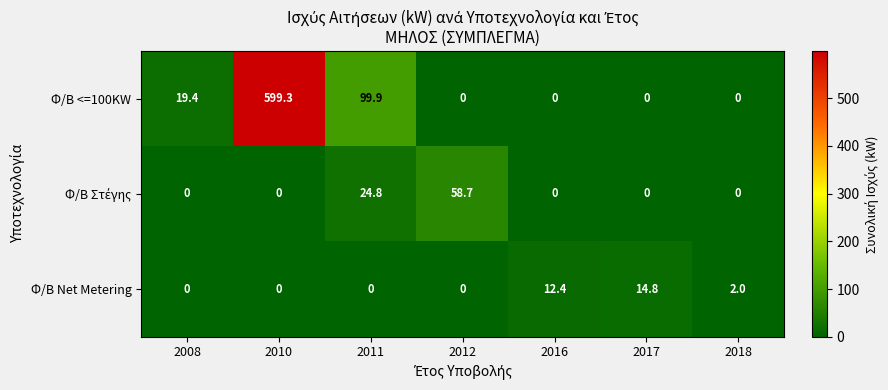

Count the number of categories in the chart.

7